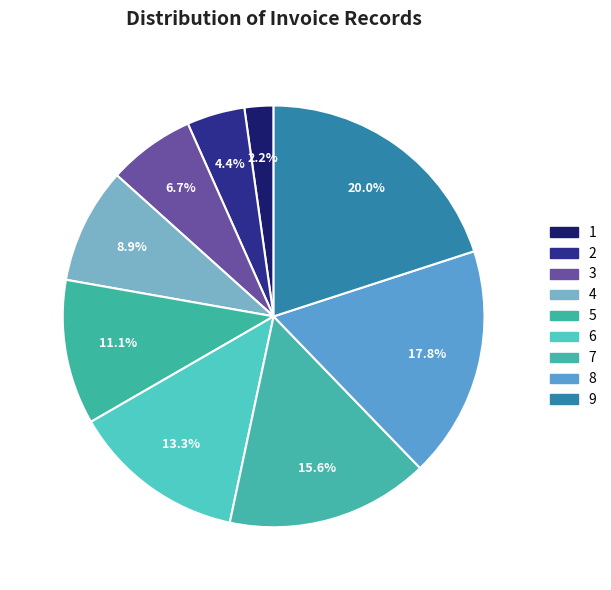

The 3 slice represents 7% of the pie. True or false?

True